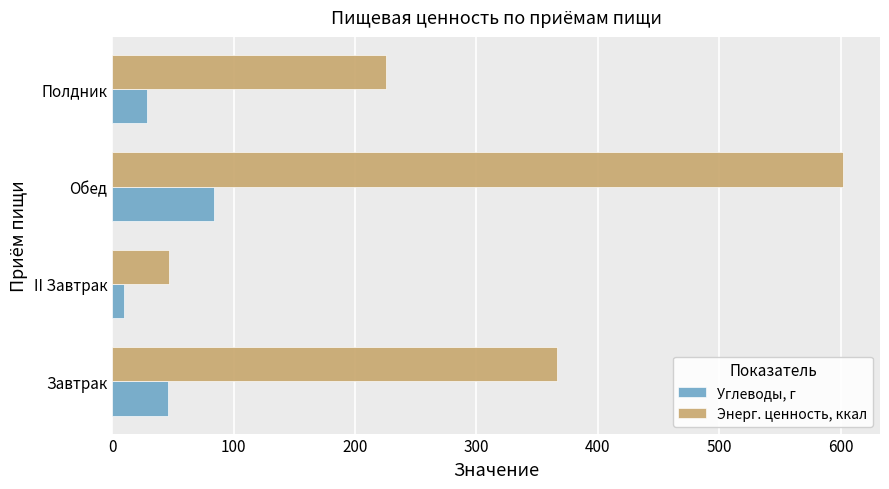

What is the sum of all Углеводы, г values?

168.1